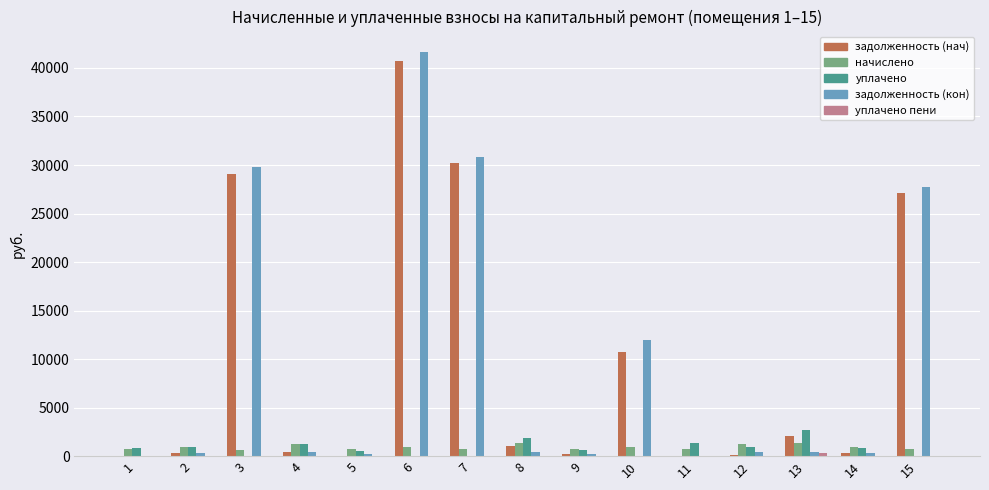

What is the total value across all series at 6?

83345.3